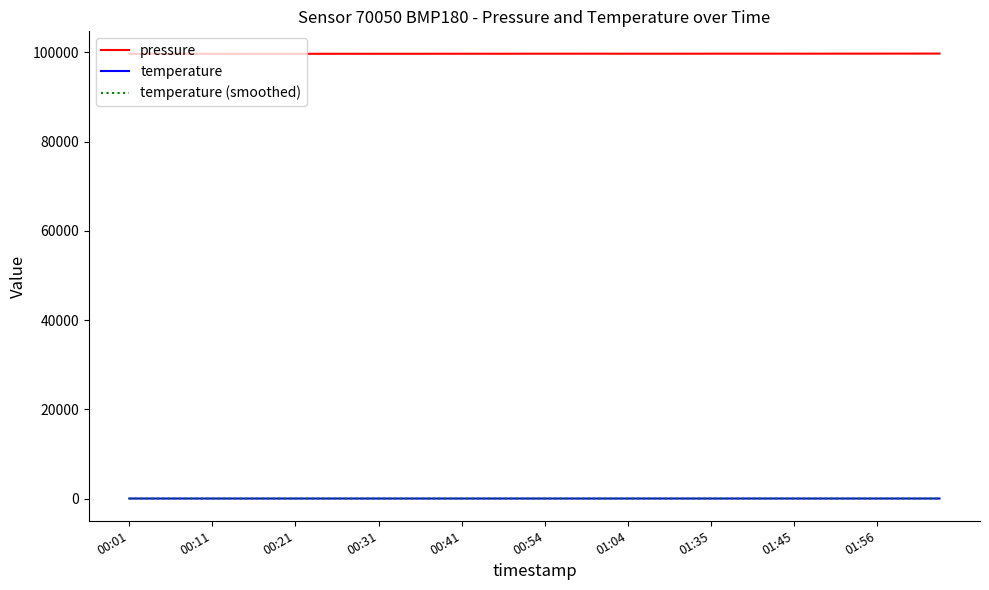

Does the chart display data point markers on the line(s)?

No